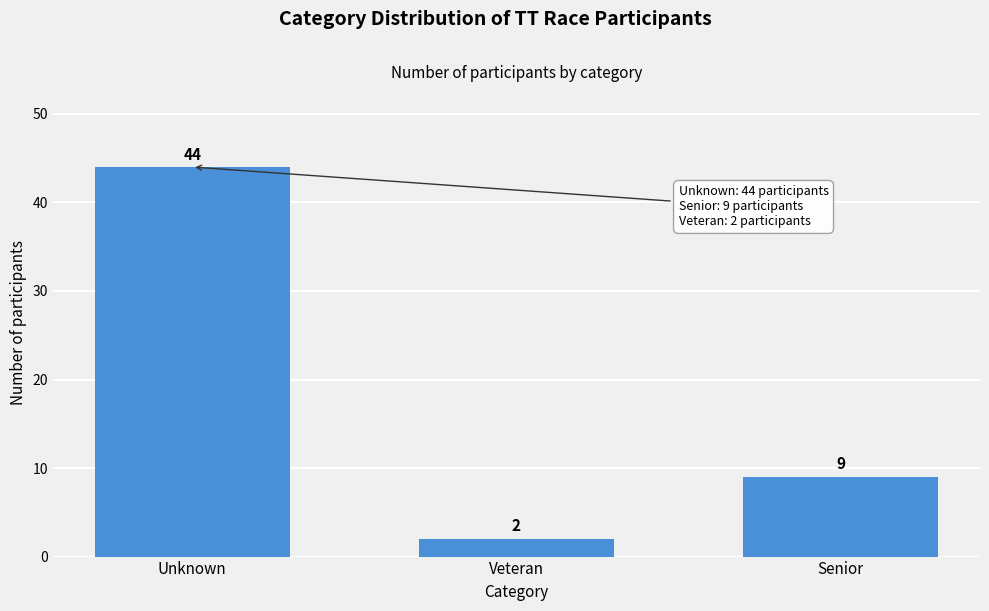

Reading right to left, list all the values displayed in this chart.

Senior=9	Veteran=2	Unknown=44